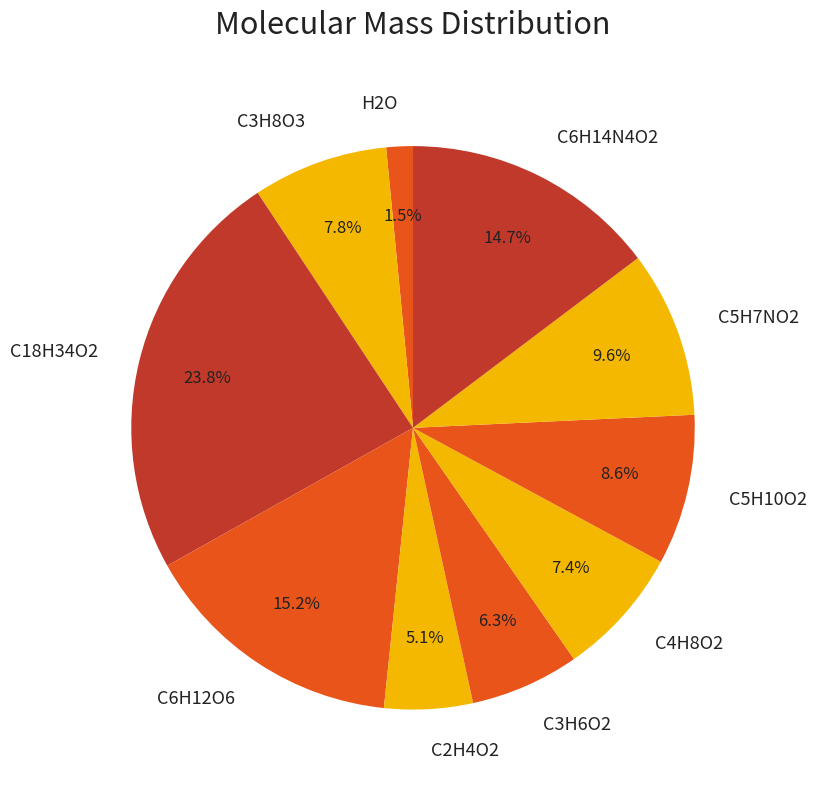

To the nearest percent, what portion does C5H10O2 represent?

9%